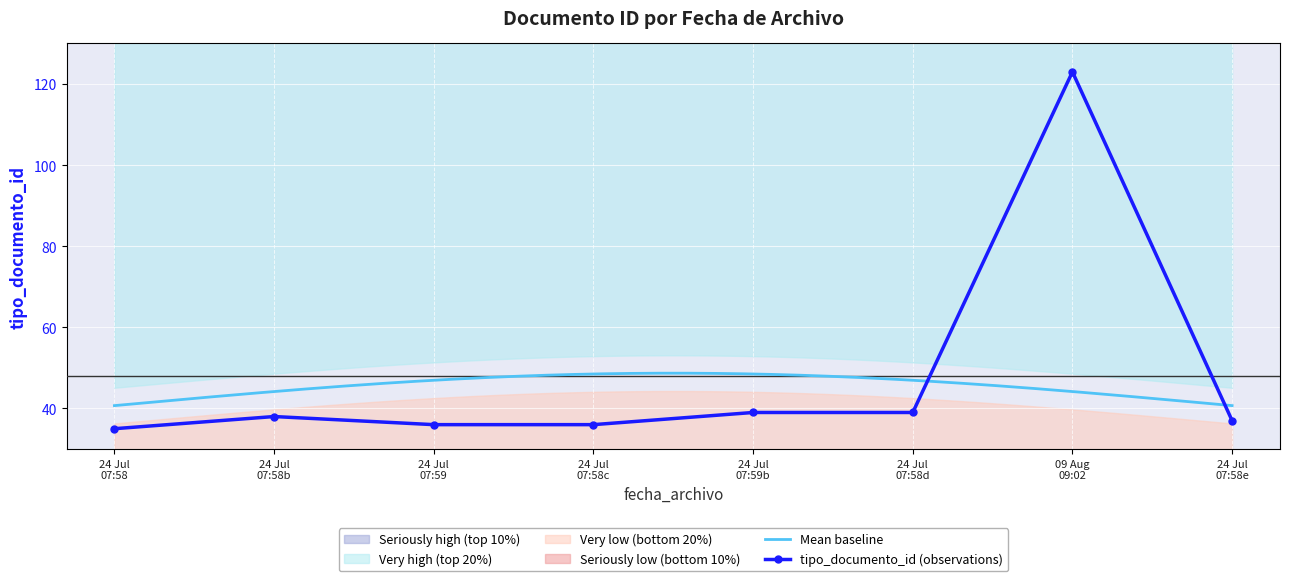

At which category does the chart reach its peak across all series?

09 Aug 09:02